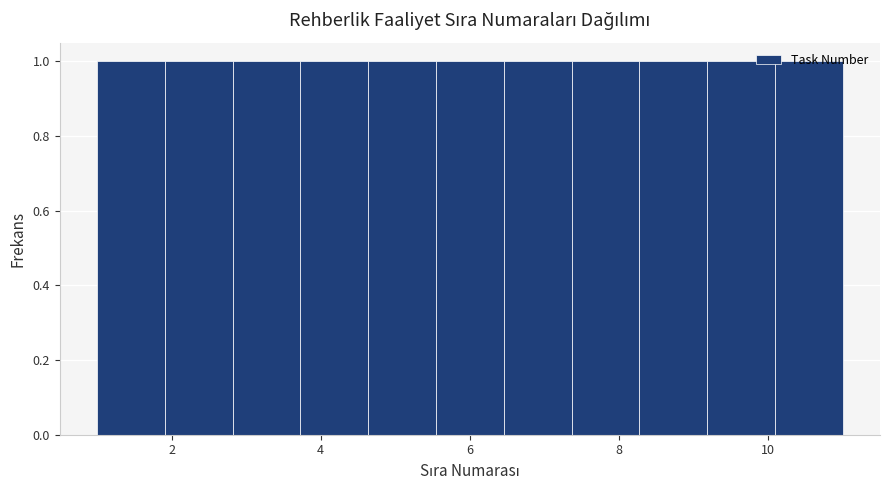

Reading left to right, transcribe this chart: for each bar, give the range it covers on the x-axis and its height. Neither the bar edges nor the heights are printed on the chart, so give them approximately, as read against the axes.

1.0 to 2.0: 1
2.0 to 2.8: 1
2.8 to 3.8: 1
3.8 to 4.6: 1
4.6 to 5.6: 1
5.6 to 6.4: 1
6.4 to 7.4: 1
7.4 to 8.2: 1
8.2 to 9.2: 1
9.2 to 10.0: 1
10.0 to 11.0: 1